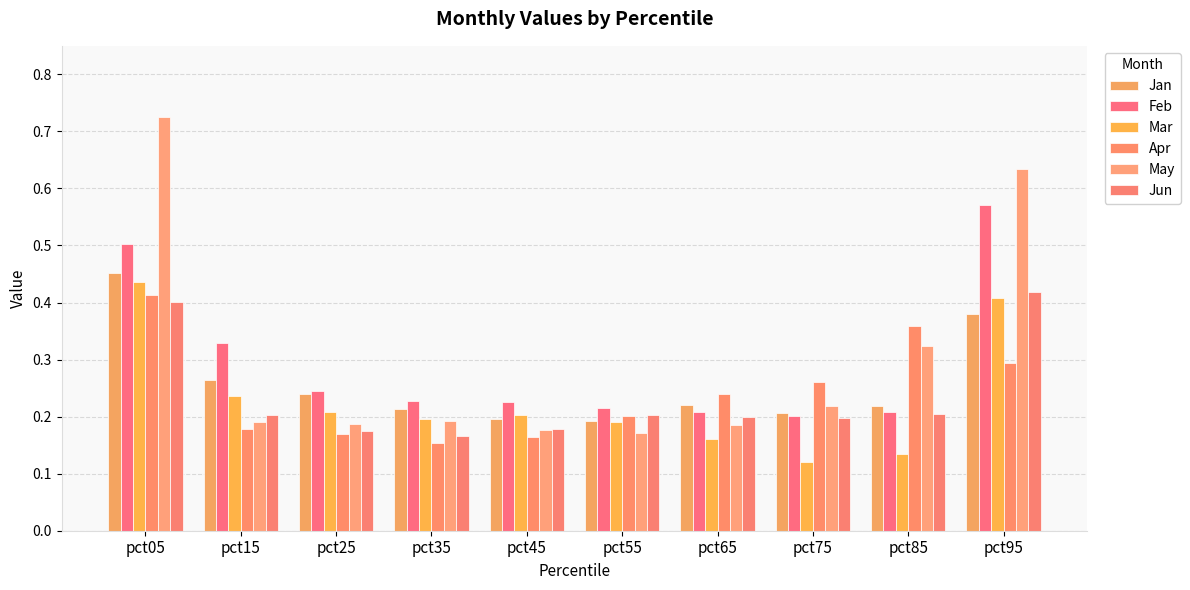

Reading left to right, extract all data points from this chart.

Jan: pct05=0.5	pct15=0.3	pct25=0.2	pct35=0.2	pct45=0.2	pct55=0.2	pct65=0.2	pct75=0.2	pct85=0.2	pct95=0.4
Feb: pct05=0.5	pct15=0.3	pct25=0.2	pct35=0.2	pct45=0.2	pct55=0.2	pct65=0.2	pct75=0.2	pct85=0.2	pct95=0.6
Mar: pct05=0.4	pct15=0.2	pct25=0.2	pct35=0.2	pct45=0.2	pct55=0.2	pct65=0.2	pct75=0.1	pct85=0.1	pct95=0.4
Apr: pct05=0.4	pct15=0.2	pct25=0.2	pct35=0.2	pct45=0.2	pct55=0.2	pct65=0.2	pct75=0.3	pct85=0.4	pct95=0.3
May: pct05=0.7	pct15=0.2	pct25=0.2	pct35=0.2	pct45=0.2	pct55=0.2	pct65=0.2	pct75=0.2	pct85=0.3	pct95=0.6
Jun: pct05=0.4	pct15=0.2	pct25=0.2	pct35=0.2	pct45=0.2	pct55=0.2	pct65=0.2	pct75=0.2	pct85=0.2	pct95=0.4